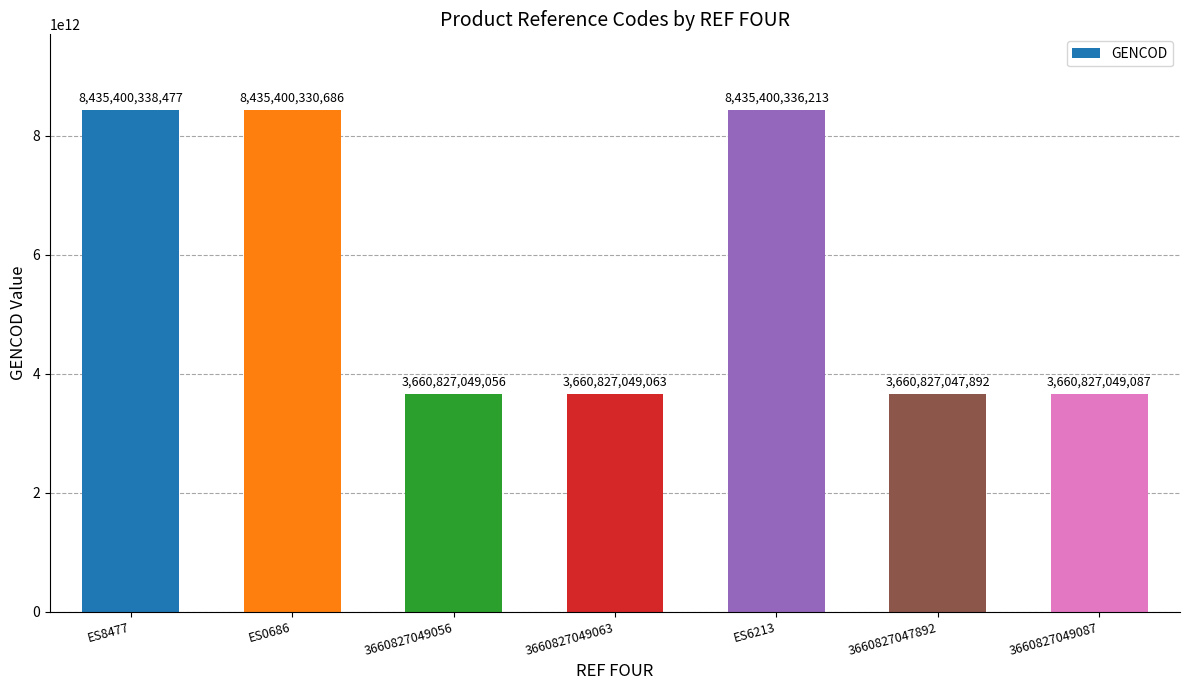

Approximately how many times larger is the value at 3660827049056 compared to 3660827049063?

1.0